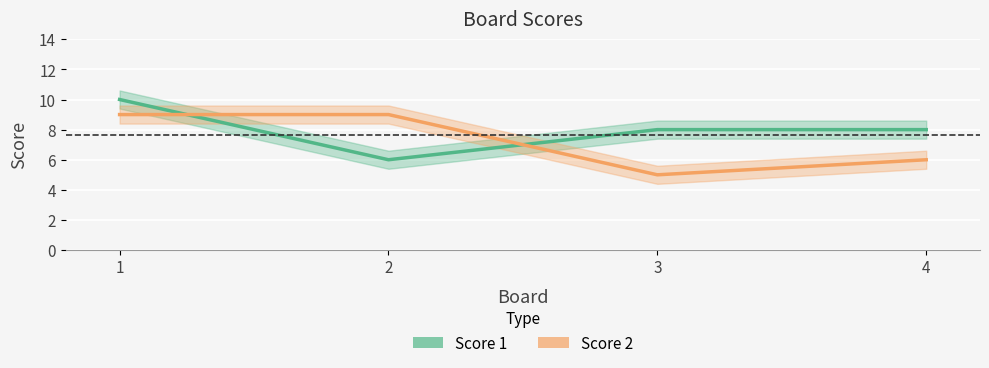

List the labels in order of Score 1 value, largest first.

1, 3, 4, 2